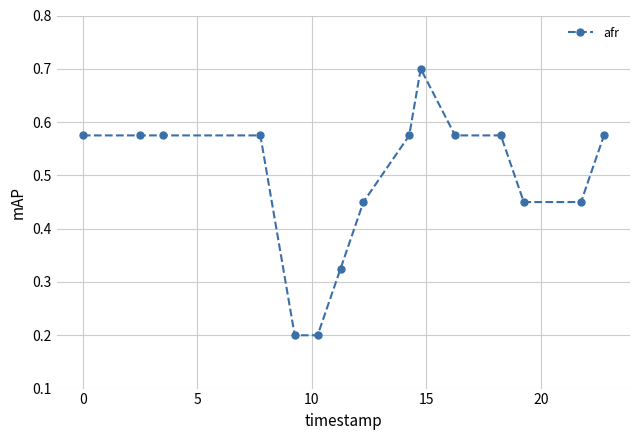

How many values are between 0 and 1?

15